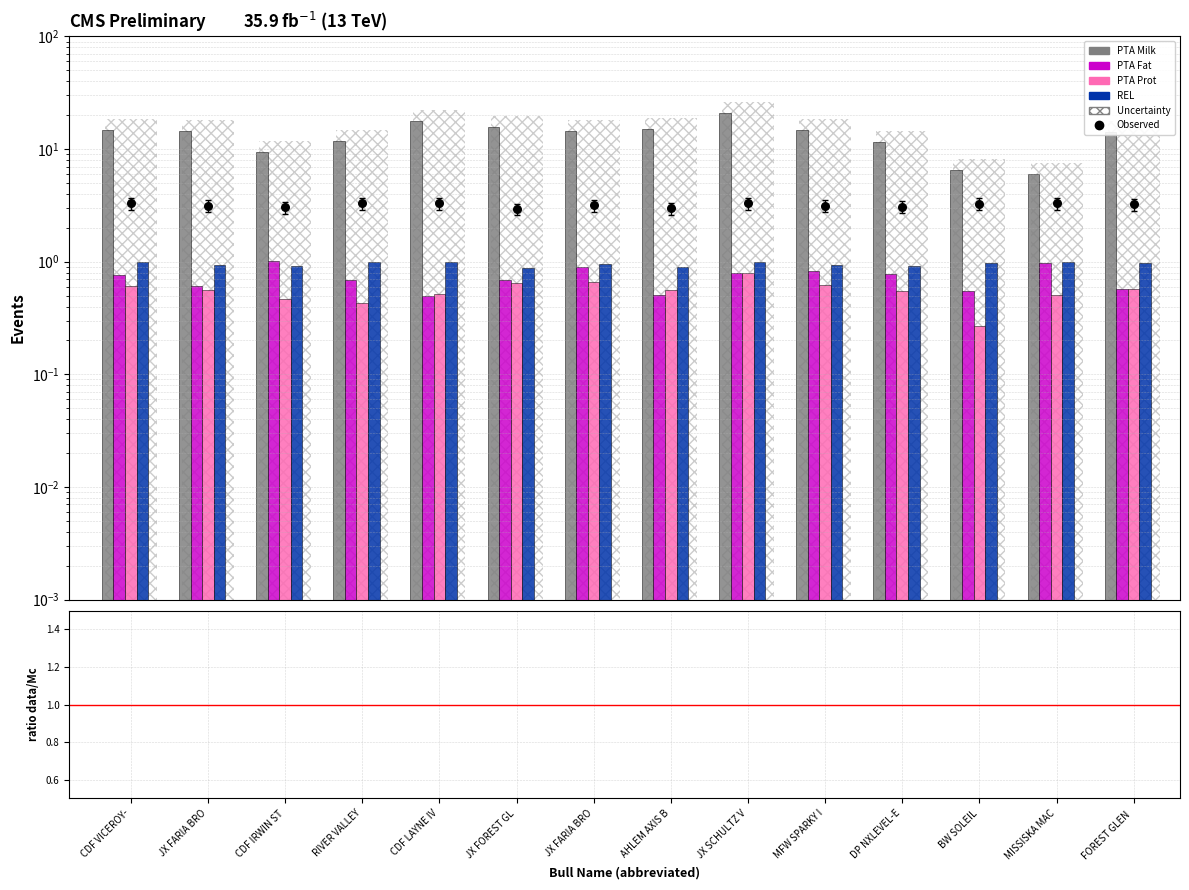

Is the value of PTA Fat at MISSISKA MAC greater than the value of PTA Prot at CDF LAYNE IV?

Yes